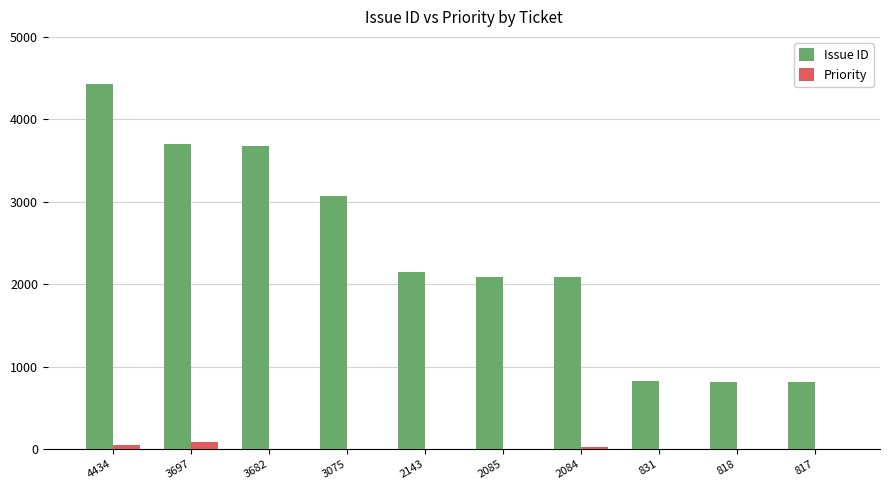

What is the average value of the Issue ID series?

2367